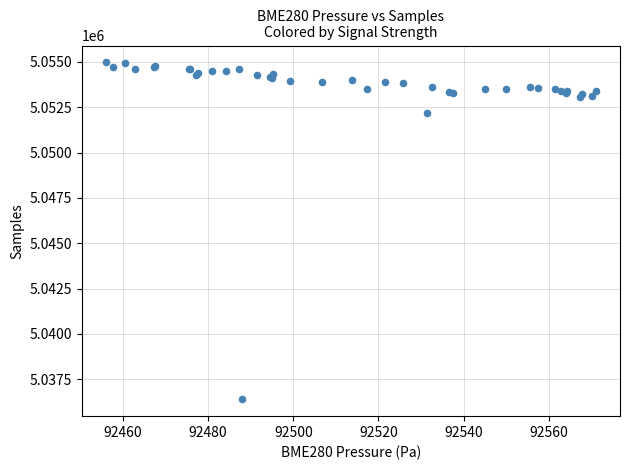

What Y value in the scatter plot is closest to 5045684?

5052188